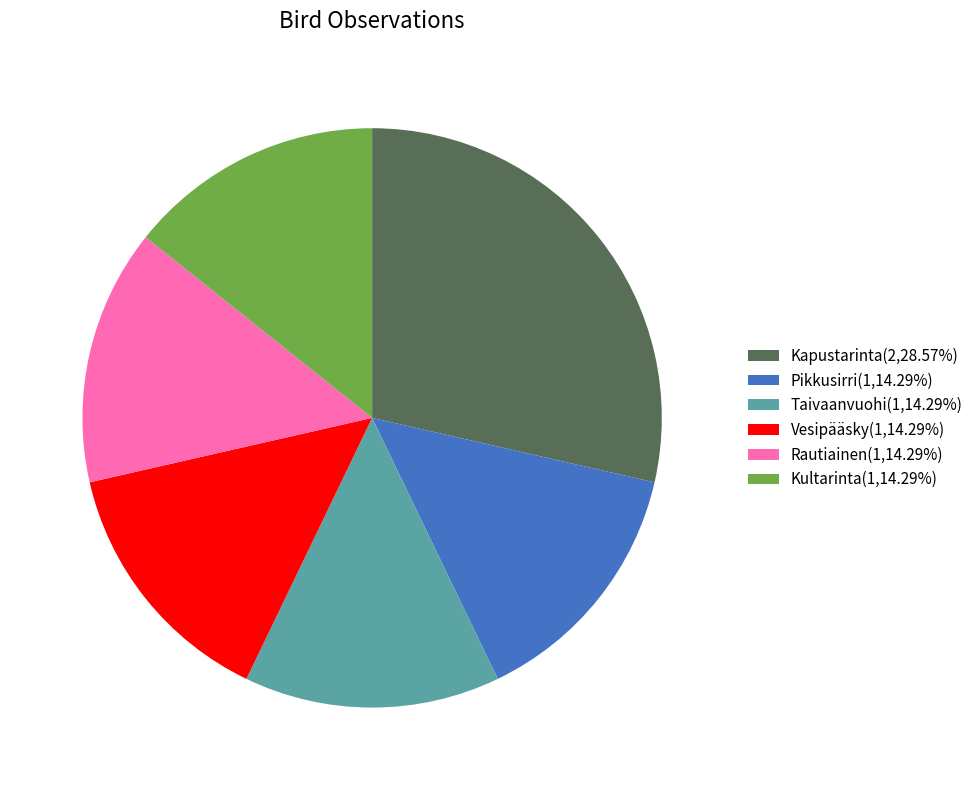

Is there any slice that represents more than half of the pie?

No